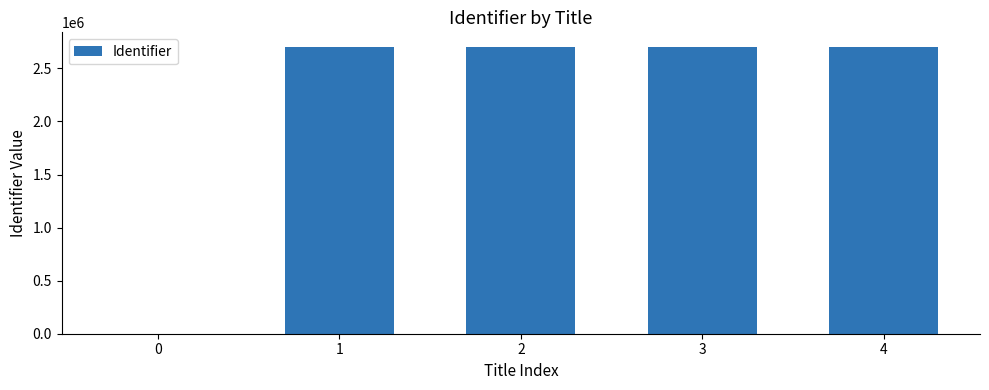

The value at 0 is 0. True or false?

True